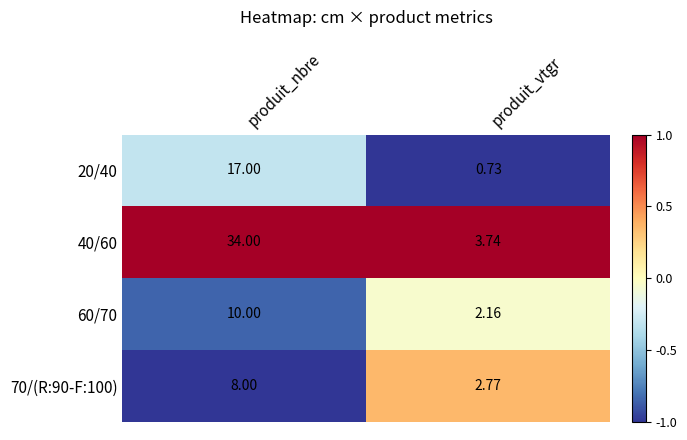

At how many categories does at least one series exceed 0?

2